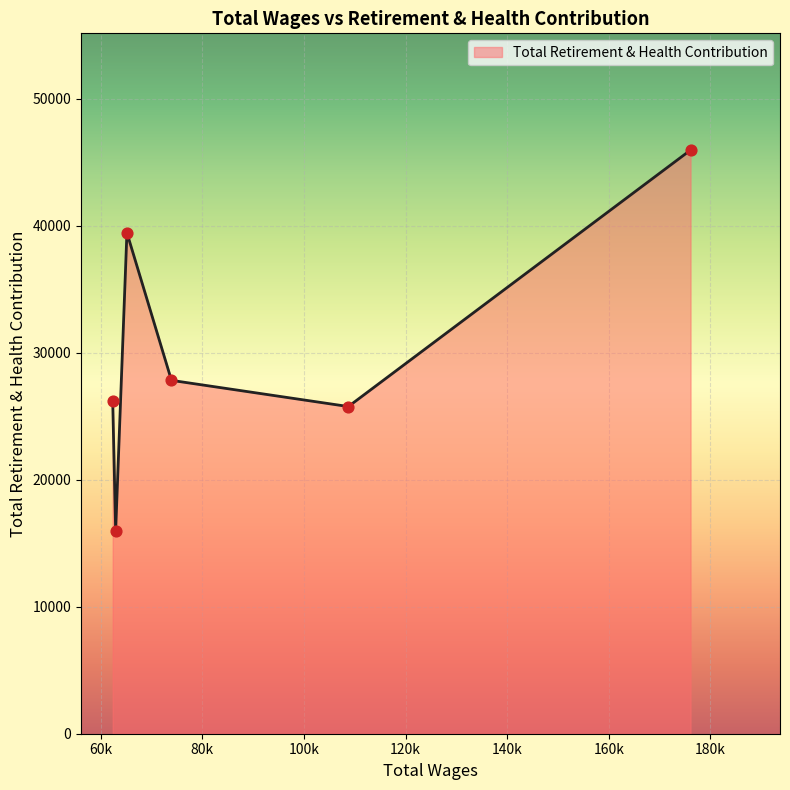

What is the smallest value displayed?

15968